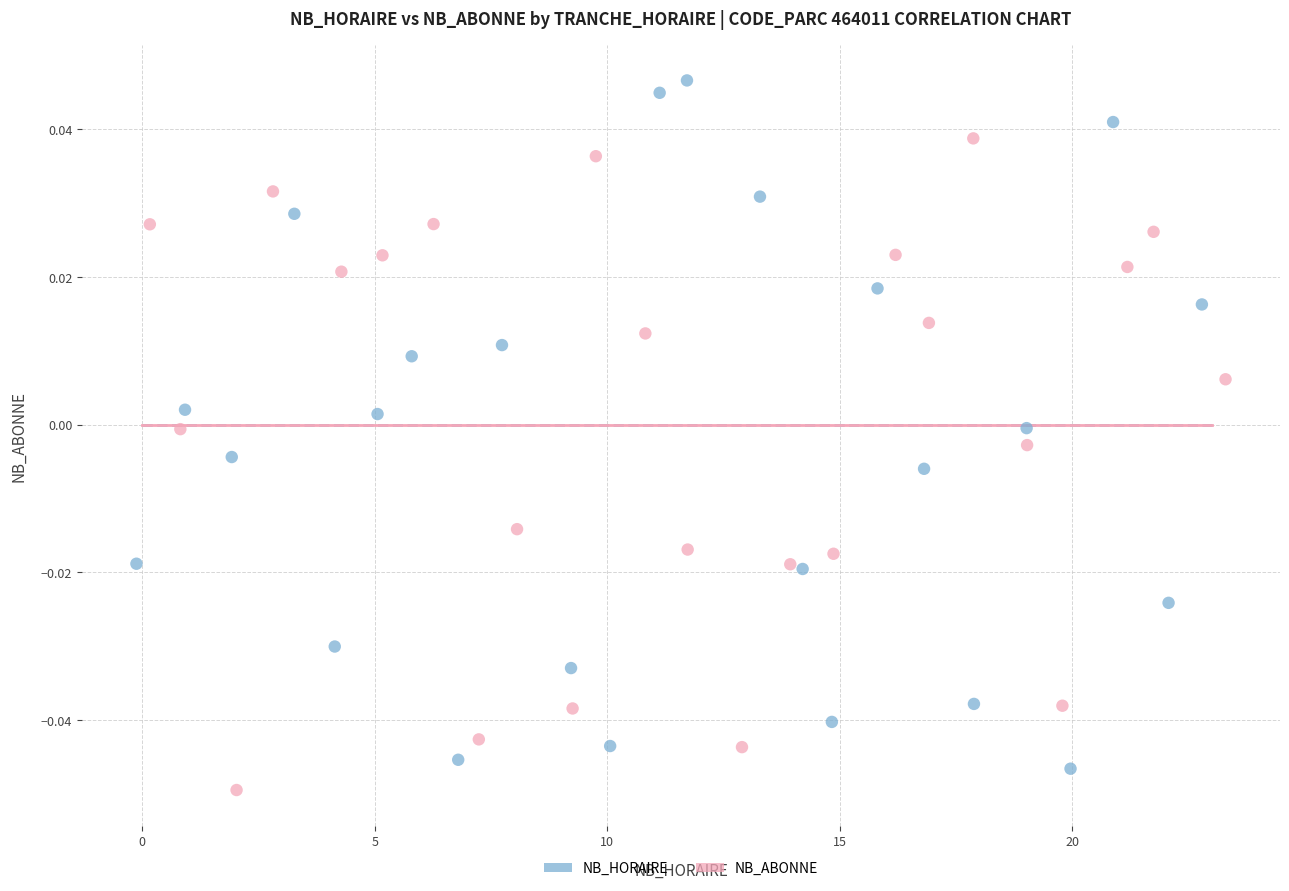

Which series reaches the minimum Y coordinate?

NB_ABONNE